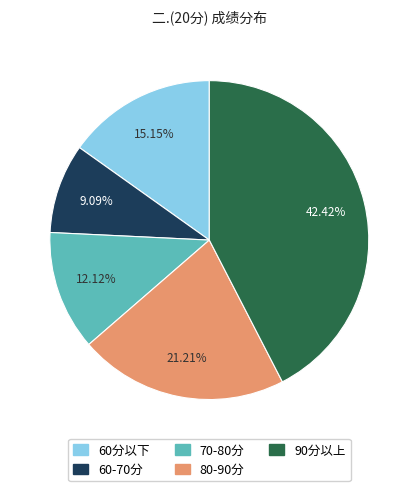

How many segments does this pie chart have?

5